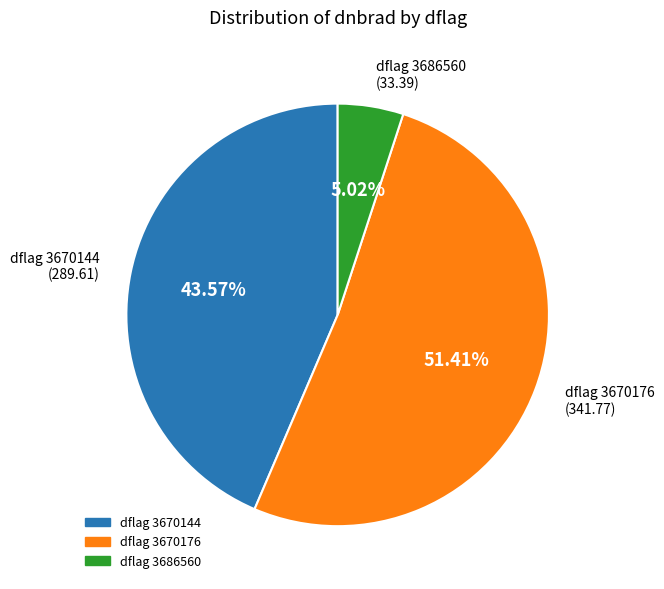

Rank the categories by value from highest to lowest.

dflag 3670176, dflag 3670144, dflag 3686560